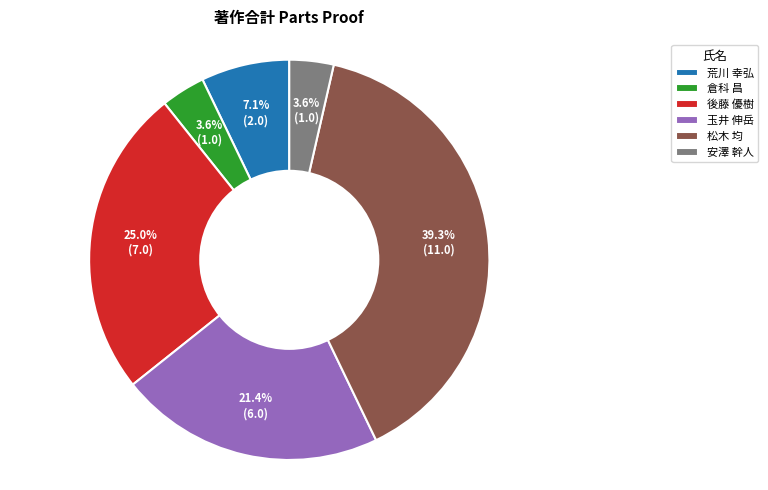

To the nearest percent, what portion does 松木 均 represent?

39%